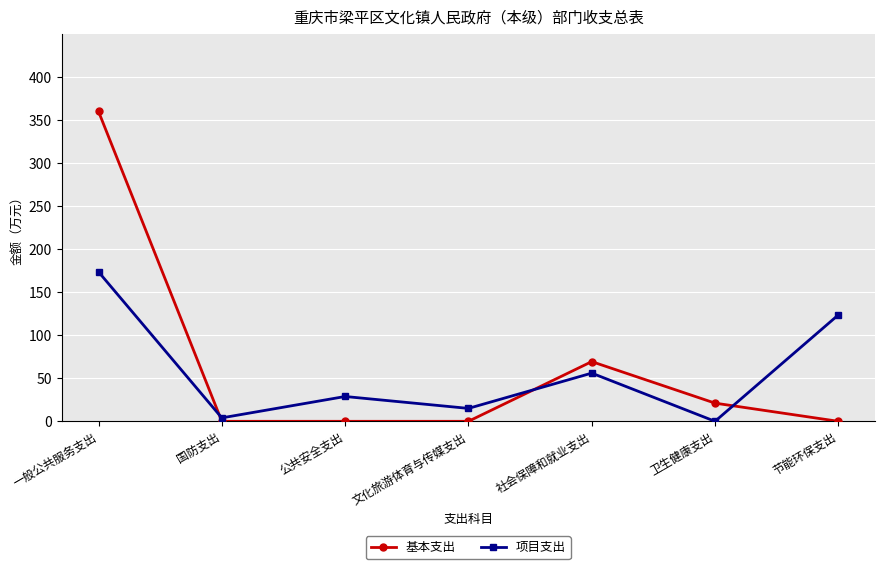

What is the label of the 1st point from the left?

一般公共服务支出